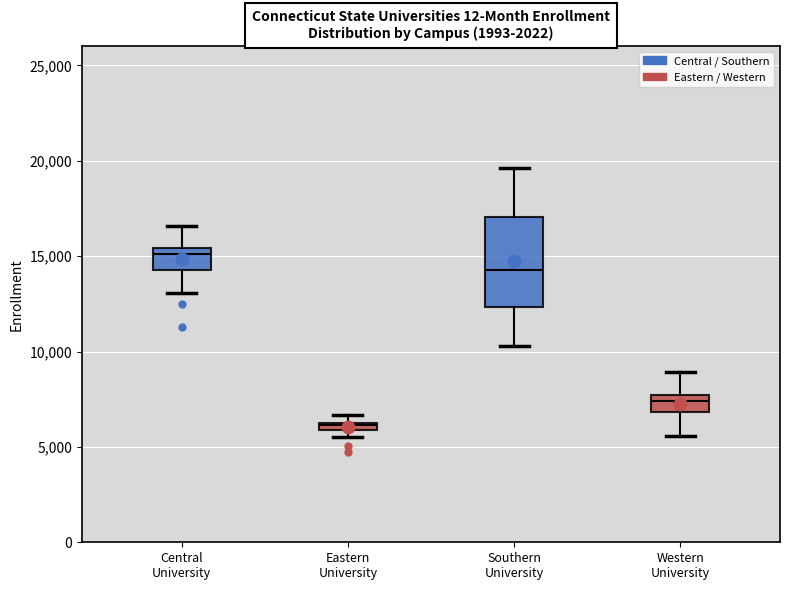

Where does the lower whisker of the box for Central University end on the y-axis? The values are not printed on the chart, so give them approximately, as read against the axis.

13000